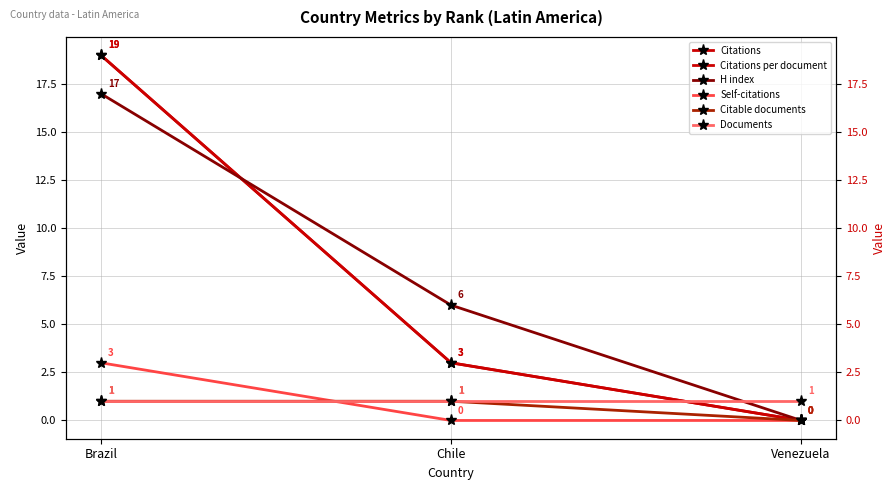

At Chile, list the series in order from largest to smallest.

H index, Citations, Citations per document, Citable documents, Documents, Self-citations